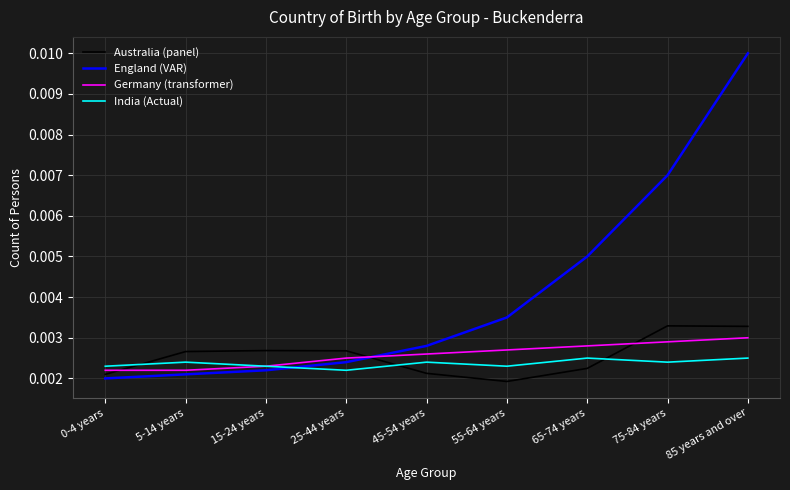

How many times do India (Actual) and England (VAR) cross each other?

1